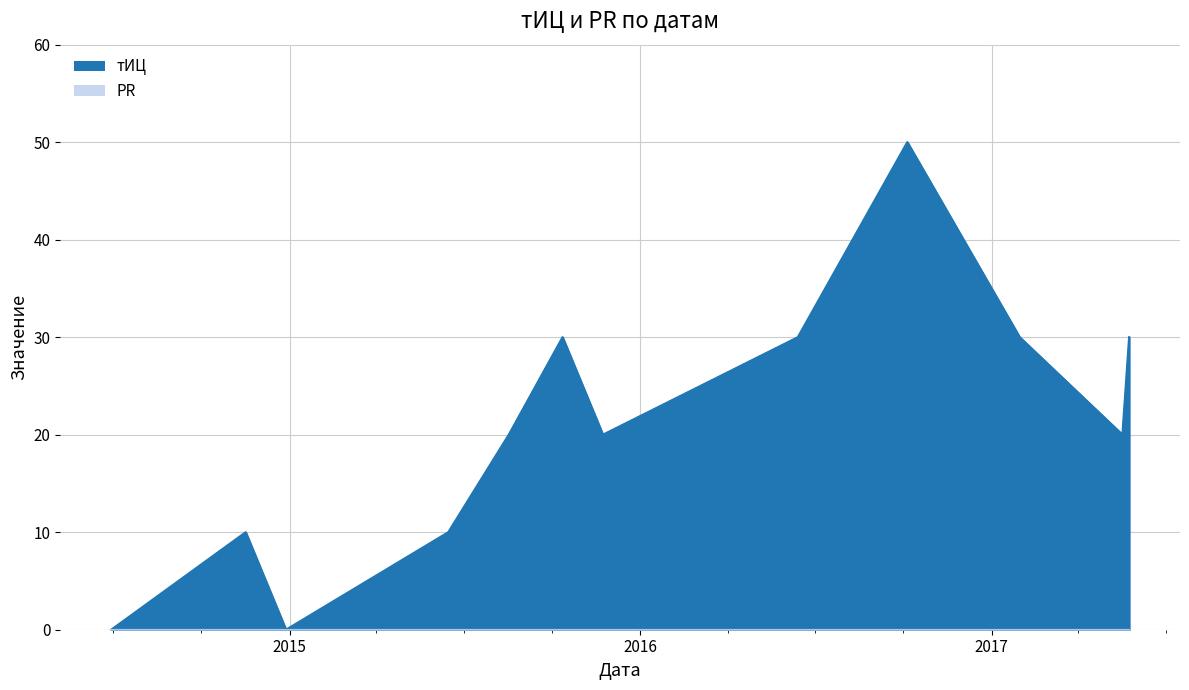

What is the approximate value at 2014-11-16, to the nearest 10?

10